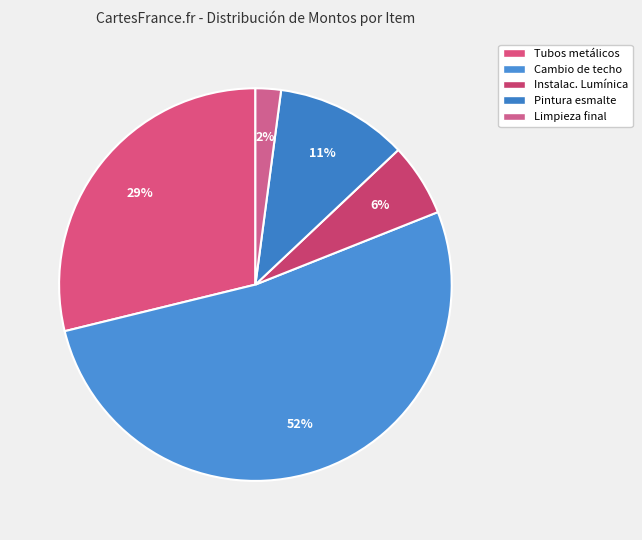

Count the number of slices in the pie.

5